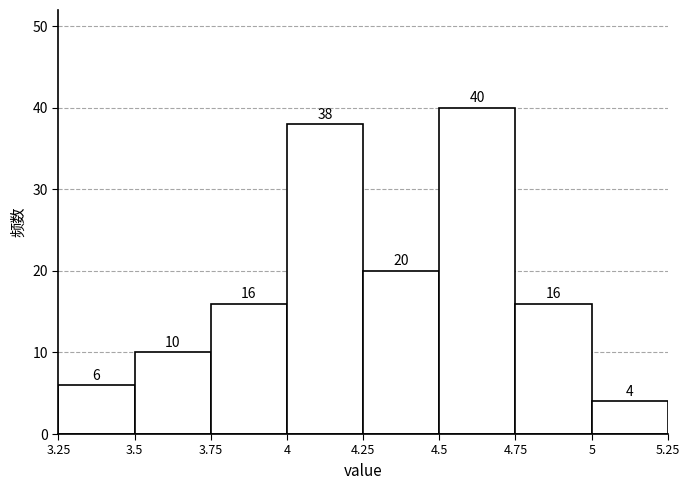

Reading left to right, list every bar in this chart as the range it spans on the x-axis followed by its height.

3.25 to 3.5: 6
3.5 to 3.75: 10
3.75 to 4: 16
4 to 4.25: 38
4.25 to 4.5: 20
4.5 to 4.75: 40
4.75 to 5: 16
5 to 5.25: 4